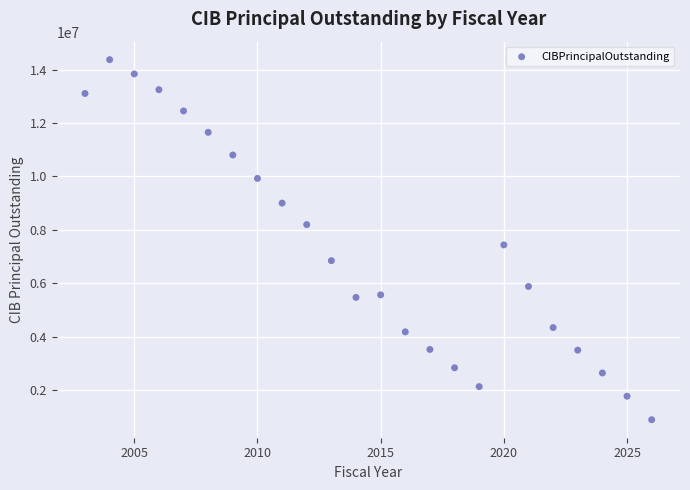

What Y value in the scatter plot is closest to 7630000?

7435000